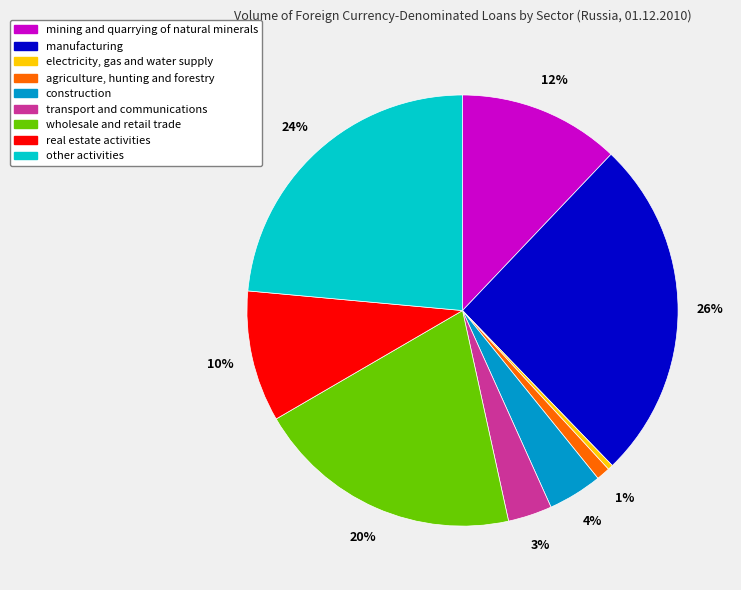

Do wholesale and retail trade and agriculture, hunting and forestry together represent more than half of the pie?

No